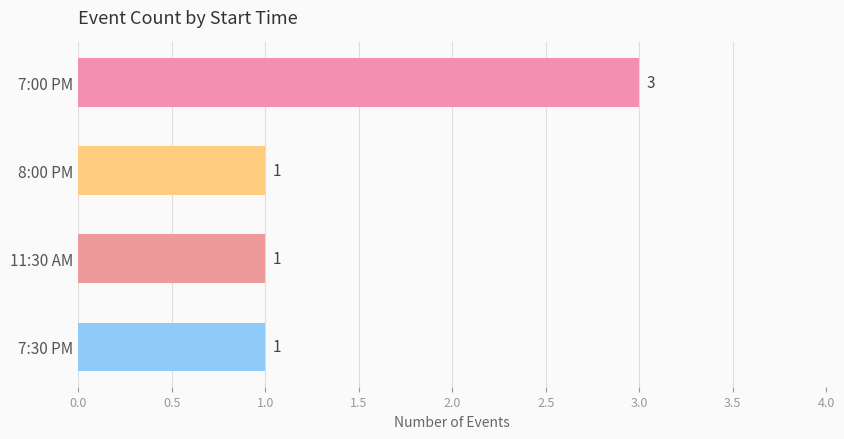

What is the ratio of the value at 7:30 PM to the value at 11:30 AM?

1.0